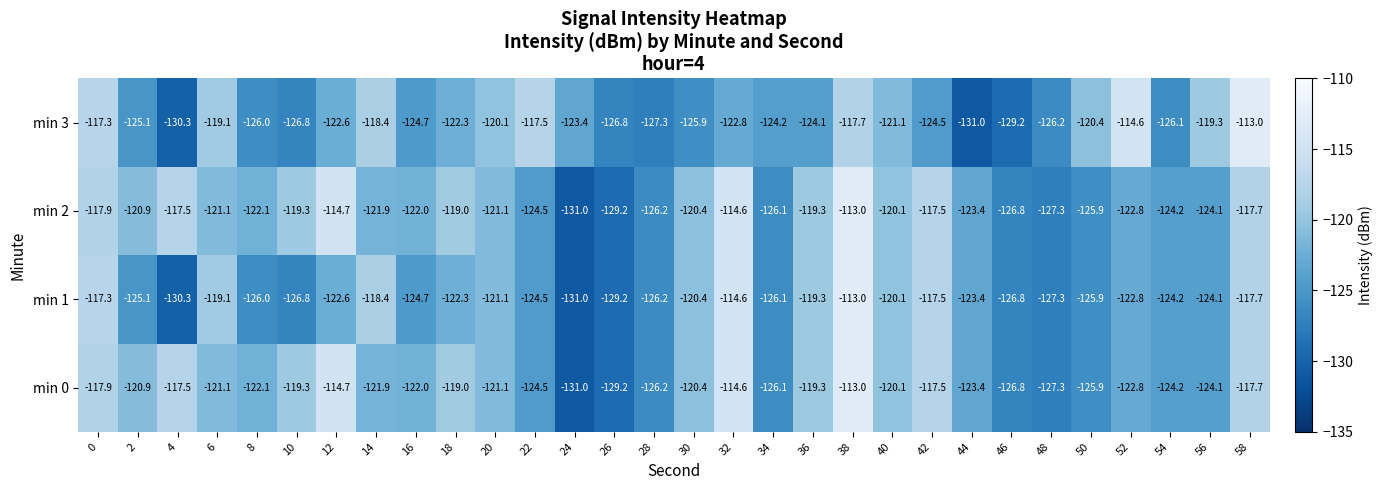

What is the spread (max minus min) of values at 32?

8.2